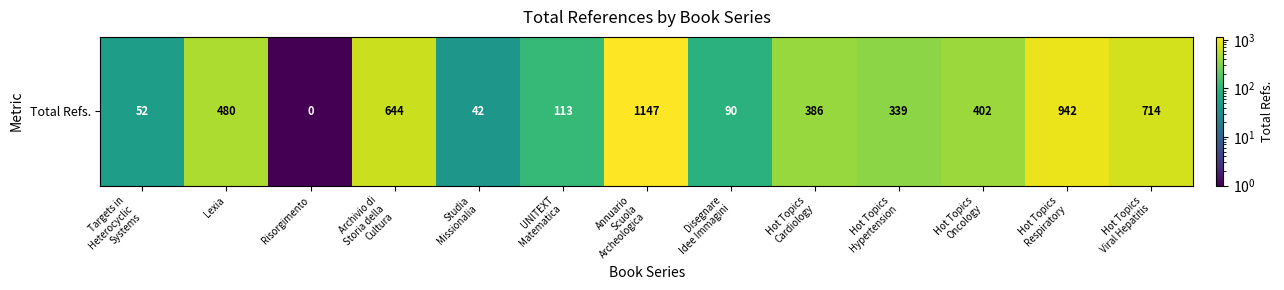

Which has a higher value, Targets in
Heterocyclic
Systems or Risorgimento?

Targets in
Heterocyclic
Systems